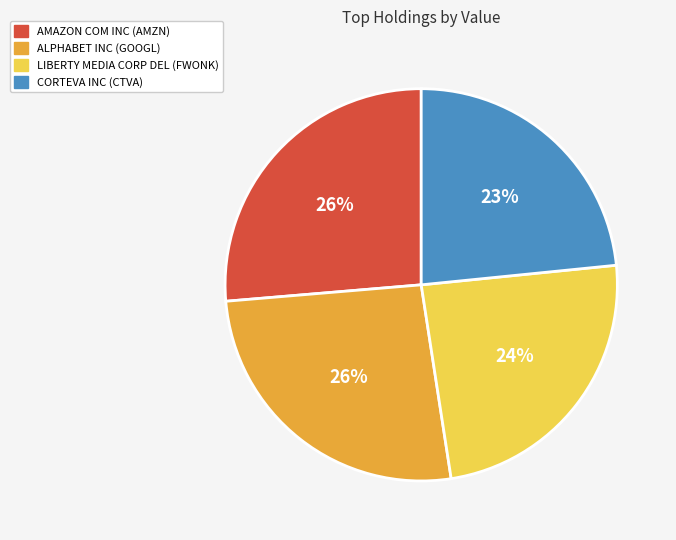

To the nearest percent, what is the average slice percentage?

25%